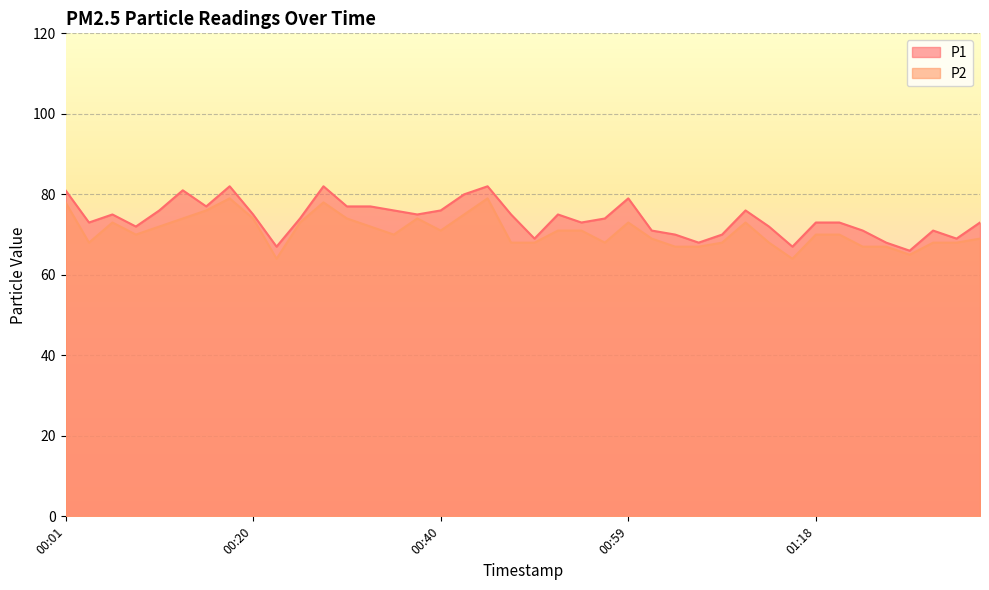

Rank the series by their average value, from lowest to highest.

P2, P1